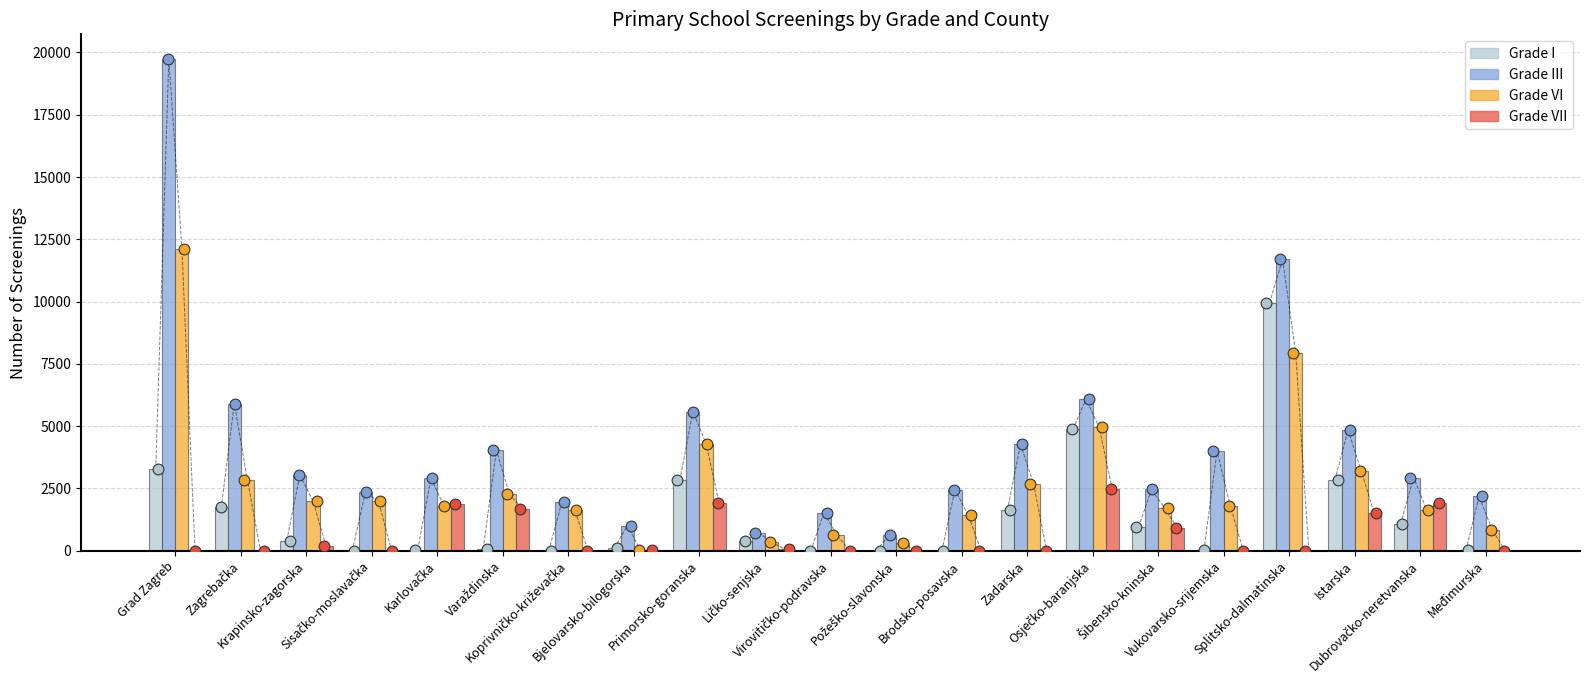

At how many categories does at least one series exceed 15320?

1